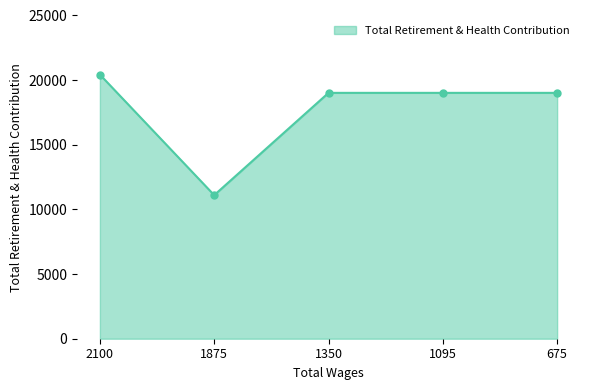

Read the value at 1095, to the nearest 50.

19000